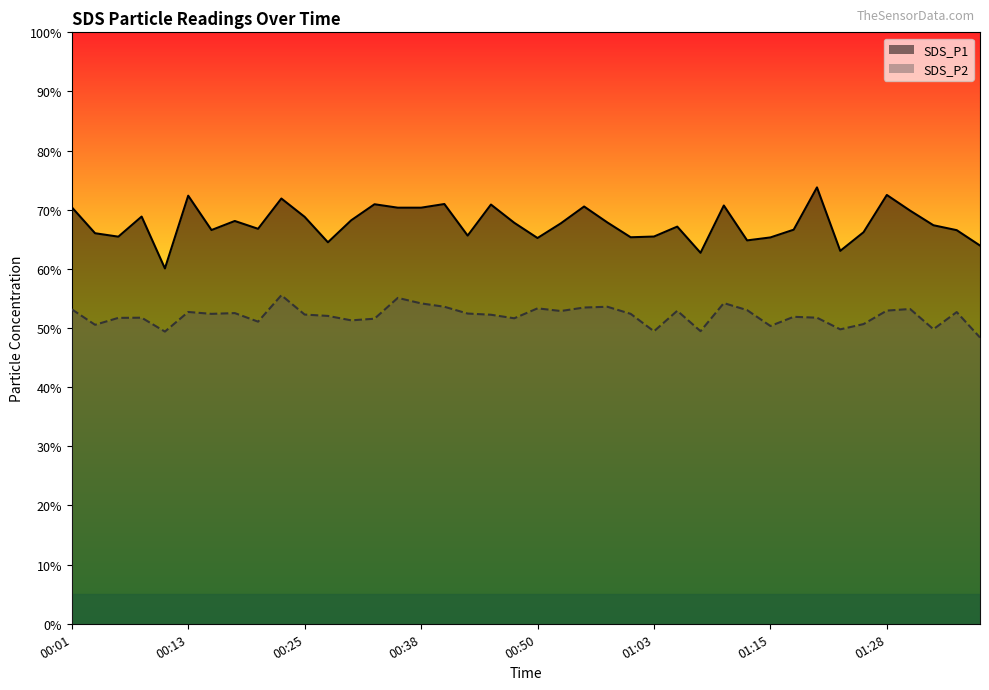

Reading left to right, list all the values displayed in this chart.

SDS_P1: 70.4	66.0	65.5	68.8	60.1	72.4	66.6	68.1	66.8	71.9	68.8	64.5	68.2	70.9	70.3	70.3	71.0	65.6	70.9	67.8	65.2	67.7	70.5	67.8	65.3	65.5	67.2	62.7	70.7	64.8	65.3	66.6	73.8	63.0	66.2	72.5	69.8	67.4	66.5	64.0
SDS_P2: 53.2	50.5	51.7	51.8	49.4	52.7	52.4	52.5	51.1	55.5	52.3	52.0	51.3	51.6	55.1	54.2	53.6	52.5	52.2	51.6	53.3	52.9	53.5	53.6	52.4	49.5	52.9	49.5	54.2	53.0	50.4	51.9	51.8	49.8	50.7	53.0	53.2	49.8	52.7	48.4